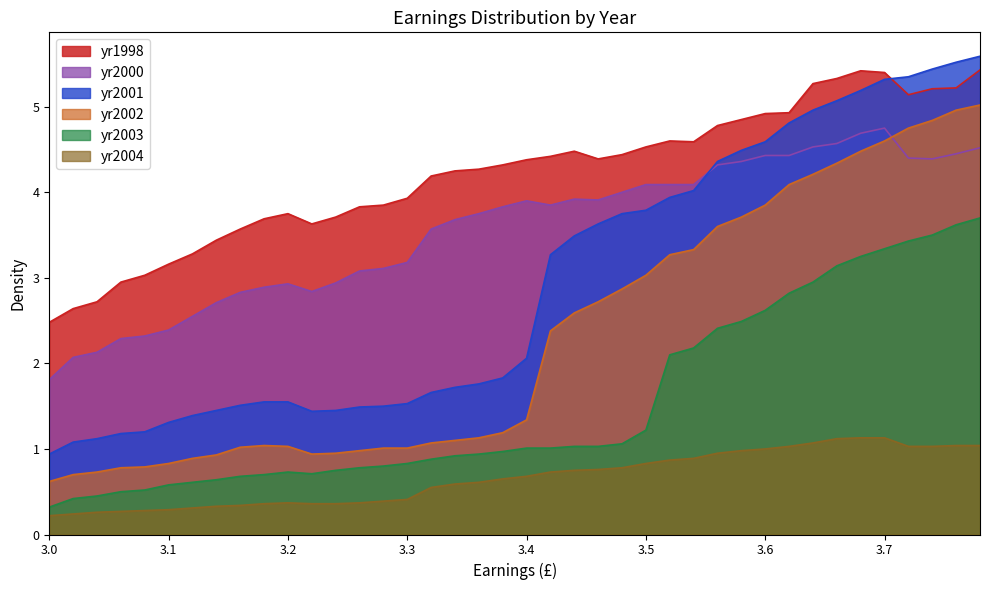

Reading left to right, what are all the values shown in this chart?

yr1998: 2.5	2.6	2.7	3.0	3.0	3.2	3.3	3.4	3.6	3.7	3.8	3.6	3.7	3.8	3.9	3.9	4.2	4.2	4.3	4.3	4.4	4.4	4.5	4.4	4.4	4.5	4.6	4.6	4.8	4.8	4.9	4.9	5.3	5.3	5.4	5.4	5.1	5.2	5.2	5.4
yr2000: 1.8	2.1	2.1	2.3	2.3	2.4	2.5	2.7	2.8	2.9	2.9	2.8	2.9	3.1	3.1	3.2	3.6	3.7	3.8	3.8	3.9	3.9	3.9	3.9	4.0	4.1	4.1	4.1	4.3	4.4	4.4	4.4	4.5	4.6	4.7	4.8	4.4	4.4	4.5	4.5
yr2001: 0.9	1.1	1.1	1.2	1.2	1.3	1.4	1.4	1.5	1.6	1.6	1.4	1.4	1.5	1.5	1.5	1.7	1.7	1.8	1.8	2.1	3.3	3.5	3.6	3.8	3.8	3.9	4.0	4.4	4.5	4.6	4.8	5.0	5.1	5.2	5.3	5.3	5.4	5.5	5.6
yr2002: 0.6	0.7	0.7	0.8	0.8	0.8	0.9	0.9	1.0	1.0	1.0	0.9	0.9	1.0	1.0	1.0	1.1	1.1	1.1	1.2	1.3	2.4	2.6	2.7	2.9	3.0	3.3	3.3	3.6	3.7	3.9	4.1	4.2	4.3	4.5	4.6	4.8	4.8	5.0	5.0
yr2003: 0.3	0.4	0.5	0.5	0.5	0.6	0.6	0.6	0.7	0.7	0.7	0.7	0.8	0.8	0.8	0.8	0.9	0.9	0.9	1.0	1.0	1.0	1.0	1.0	1.1	1.2	2.1	2.2	2.4	2.5	2.6	2.8	3.0	3.1	3.2	3.3	3.4	3.5	3.6	3.7
yr2004: 0.2	0.2	0.3	0.3	0.3	0.3	0.3	0.3	0.3	0.4	0.4	0.4	0.4	0.4	0.4	0.4	0.6	0.6	0.6	0.7	0.7	0.7	0.8	0.8	0.8	0.8	0.9	0.9	0.9	1.0	1.0	1.0	1.1	1.1	1.1	1.1	1.0	1.0	1.0	1.0